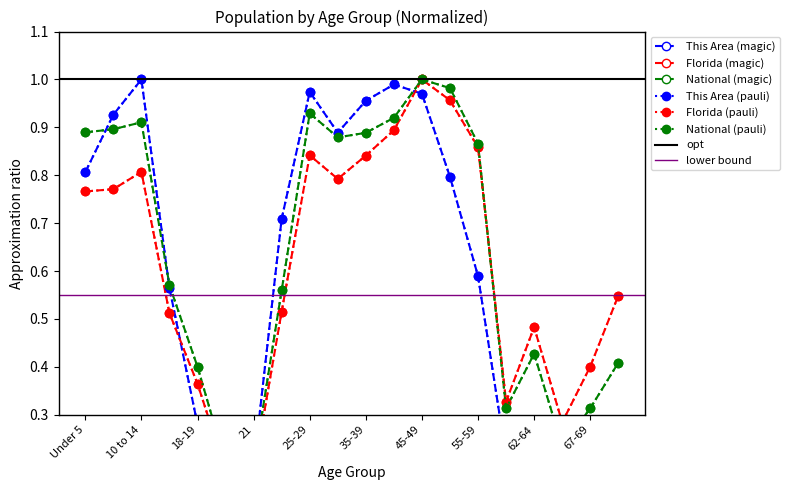

Is it true that Florida equals 0.1 at 70-74?

False